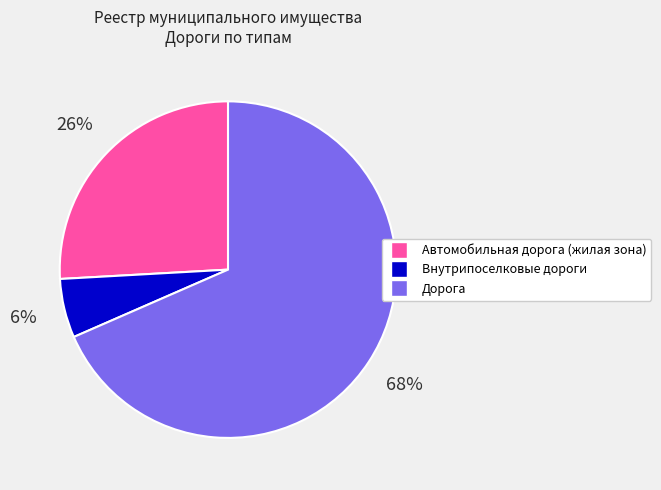

Count the number of slices in the pie.

3